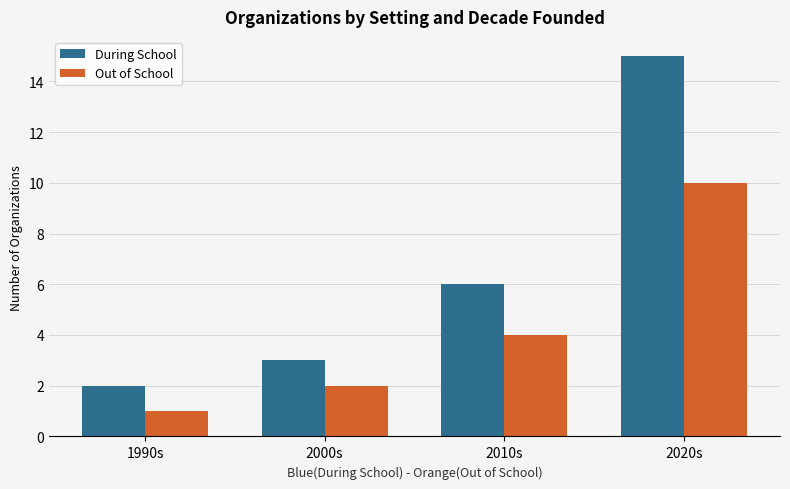

What is the difference between the maximum and minimum values in the During School series?

13